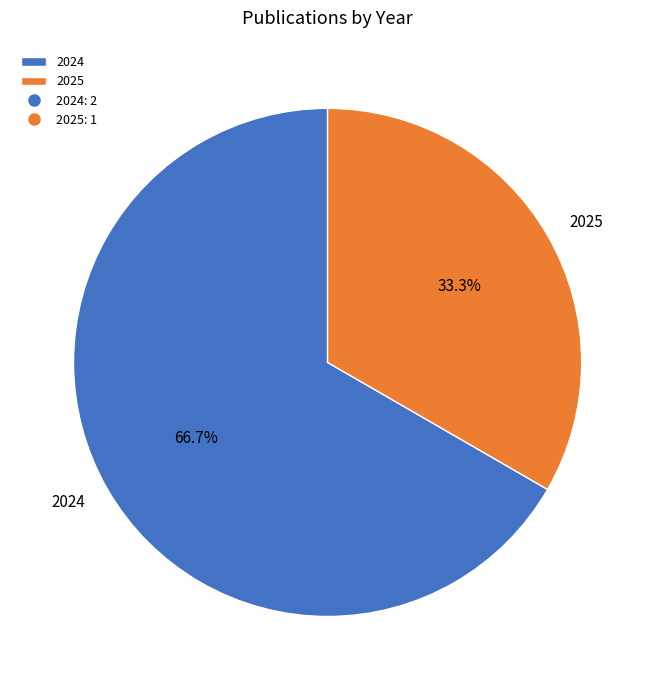

What is the smallest slice in the pie chart?

2025